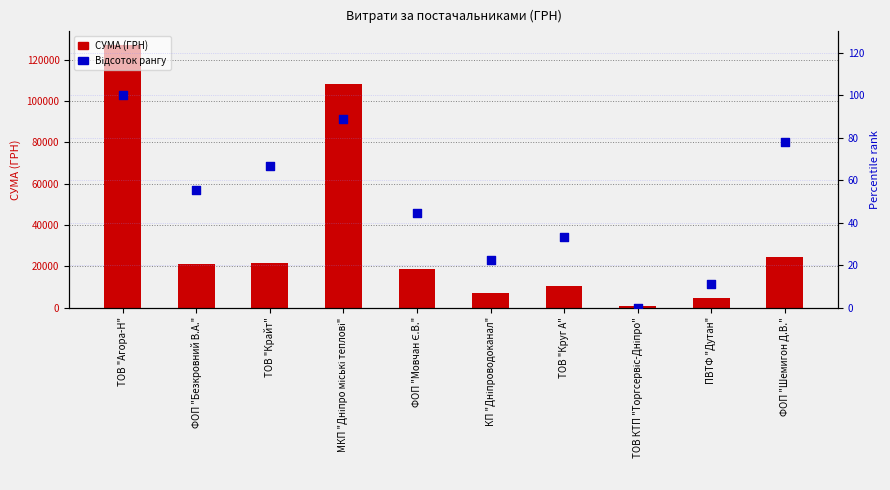

What is the total value across all series at ТОВ "Круг А"?

10317.3